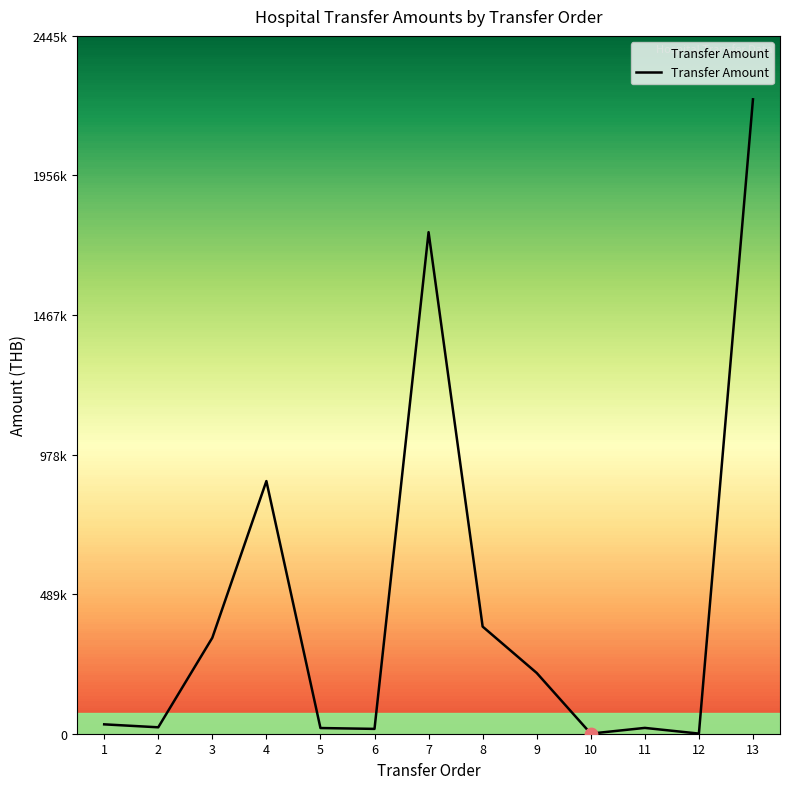

What is the change in value from 3 to 6?

-319350